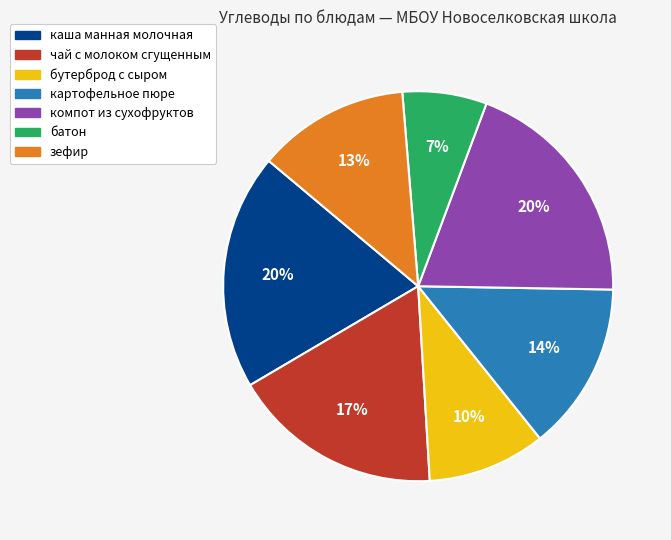

To the nearest percent, what portion does чай с молоком сгущенным represent?

17%